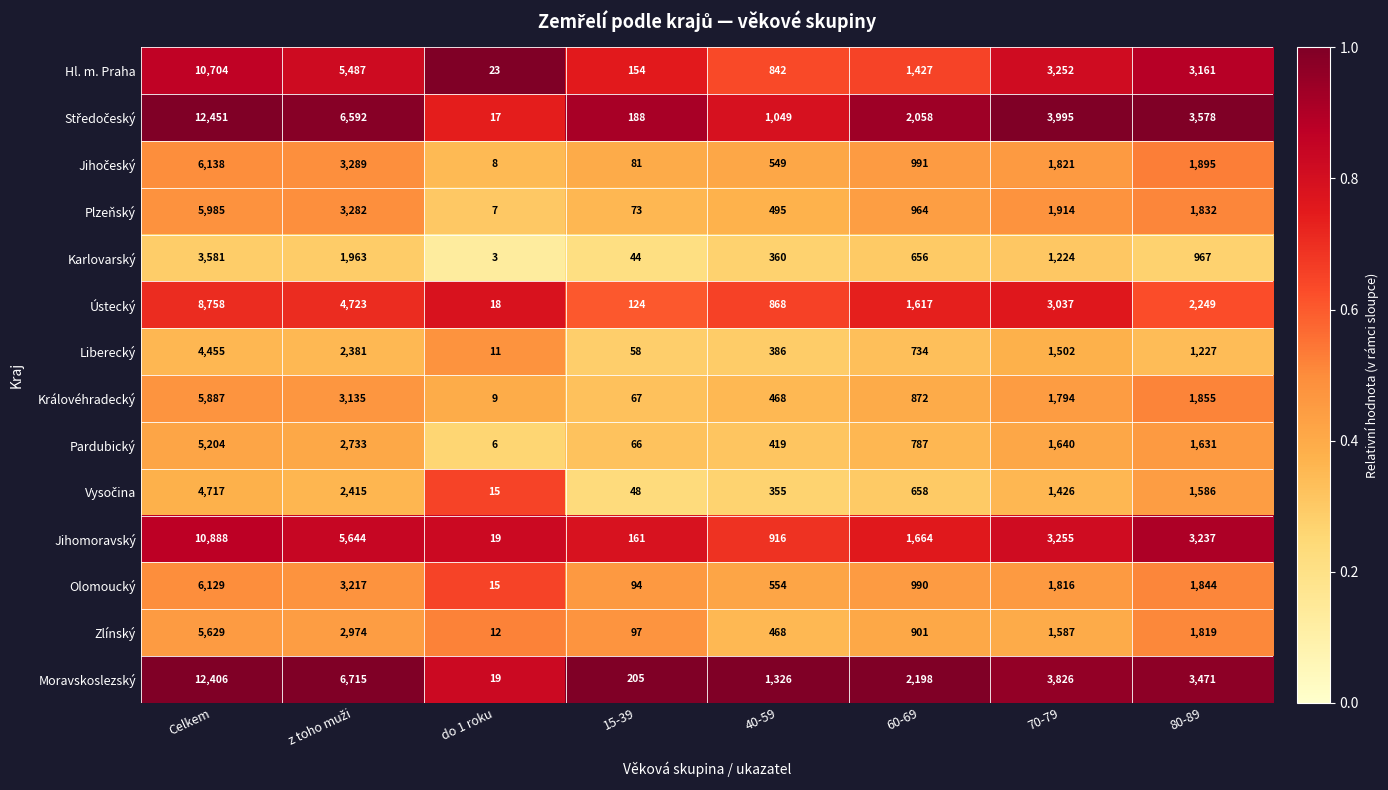

What is the difference between the highest and lowest values at 60-69?

1542